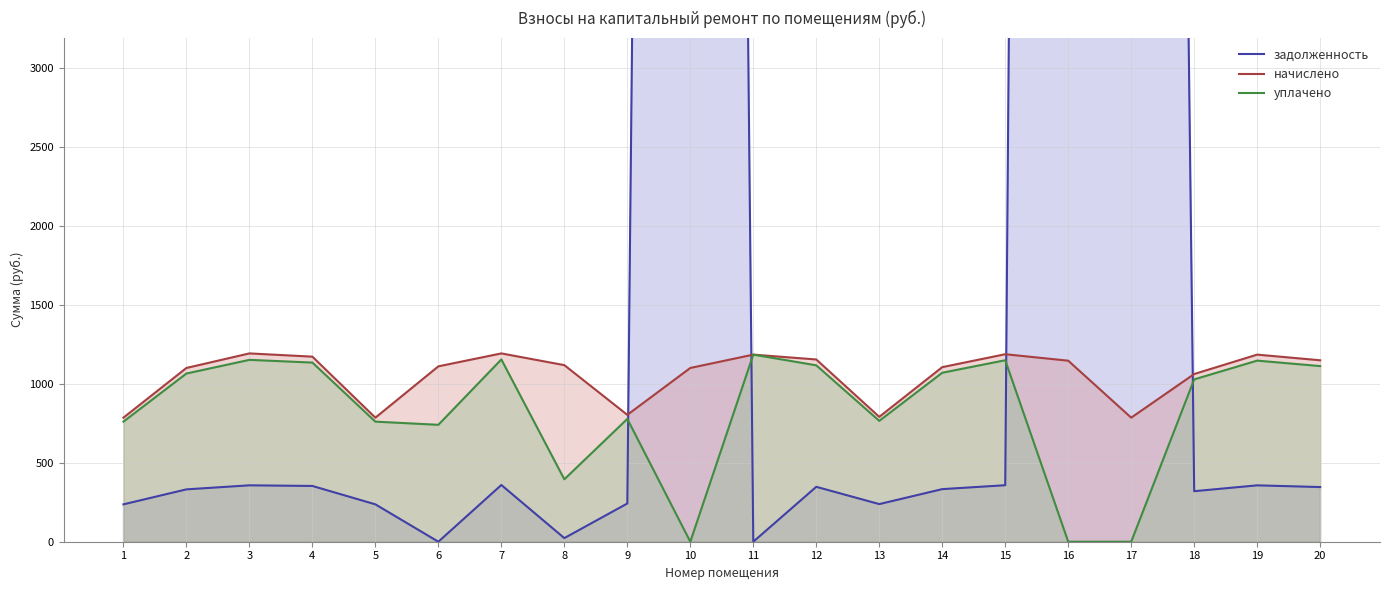

Reading left to right, transcribe all the data shown in this chart.

задолженность: 236.7	331.5	357.1	353.1	236.7	0.0	359.3	22.9	242.1	39004.1	0.0	347.7	238.2	333.1	357.7	49878.5	32860.9	320.0	357.0	346.2
начислено: 785.6	1100.4	1192.5	1172.0	785.6	1110.6	1192.5	1118.3	803.5	1100.4	1184.8	1154.1	790.7	1105.5	1187.4	1146.4	785.6	1062.0	1184.8	1149.0
уплачено: 760.4	1065.1	1151.7	1134.5	760.4	740.4	1154.3	395.3	777.8	0.0	1184.8	1117.1	765.4	1070.1	1149.3	0.0	0.0	1028.0	1146.8	1112.2